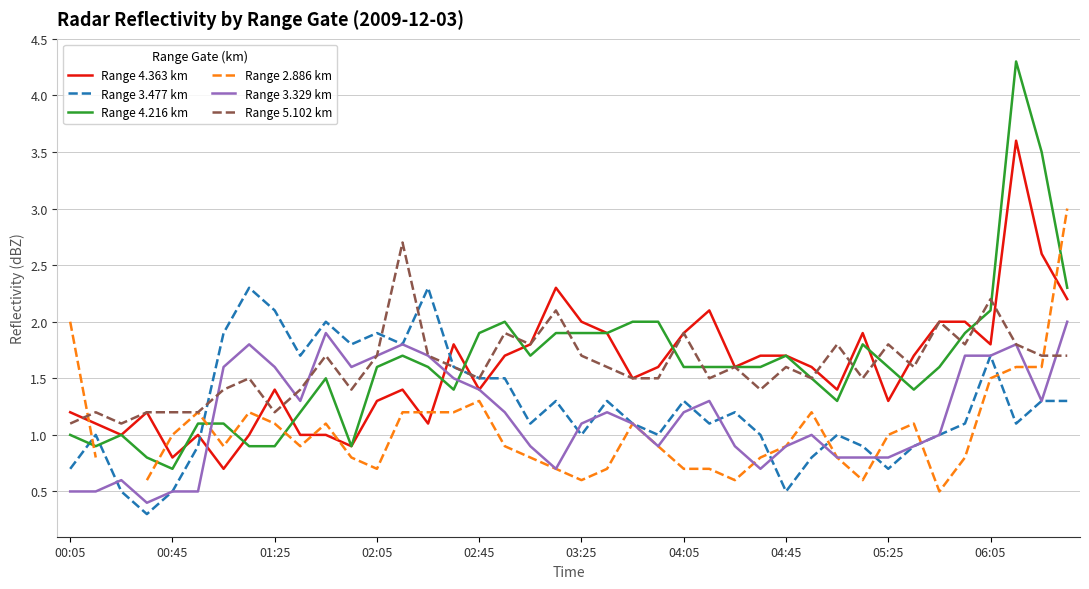

What is the maximum value for Range 4.216 km?

4.3